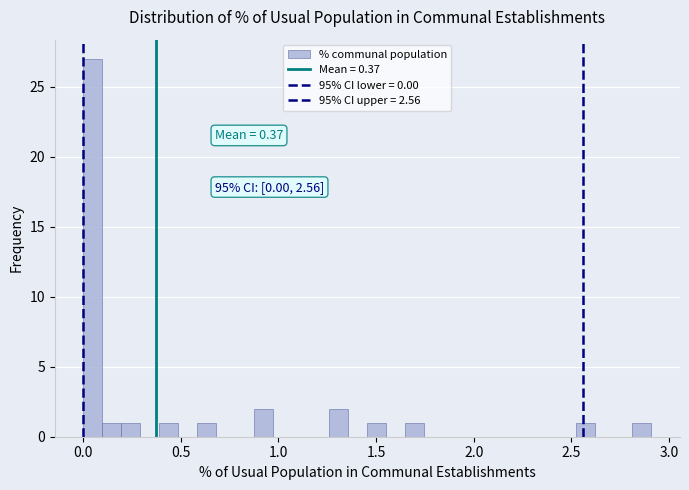

Around what value on the x-axis is the tallest bar? Give the approximate position of its centre, as read against the axis.

0.05